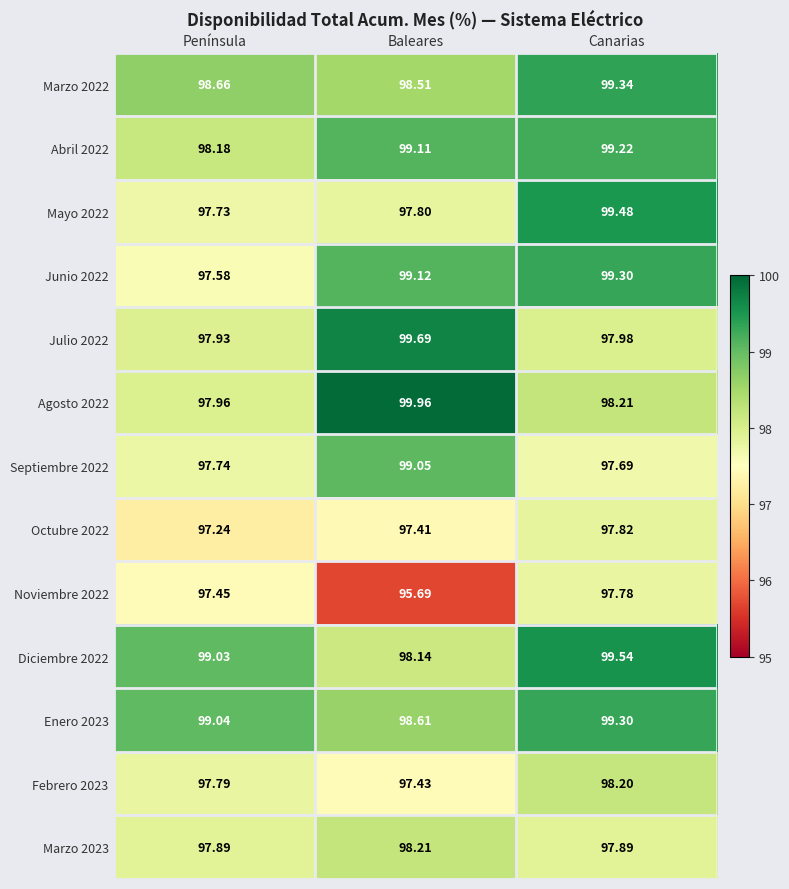

Where is Diciembre 2022 nearest to the value 98?

Baleares